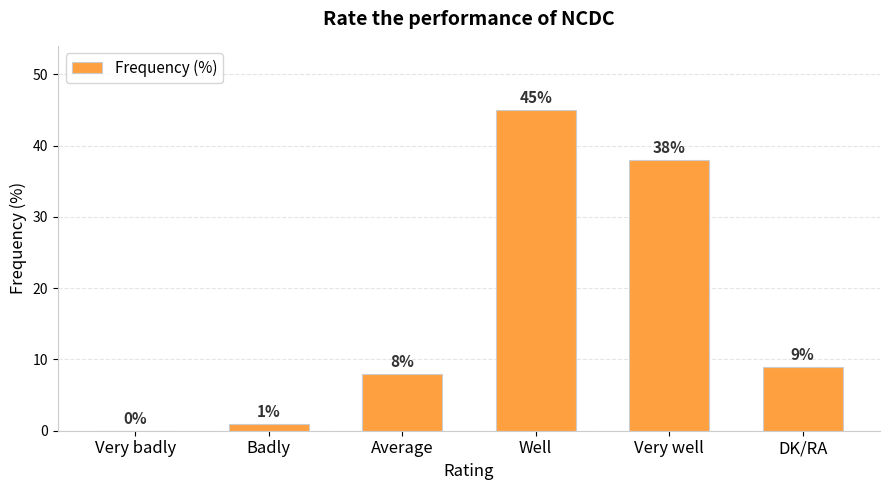

Reading left to right, list all the values displayed in this chart.

Very badly=0	Badly=1	Average=8	Well=45	Very well=38	DK/RA=9